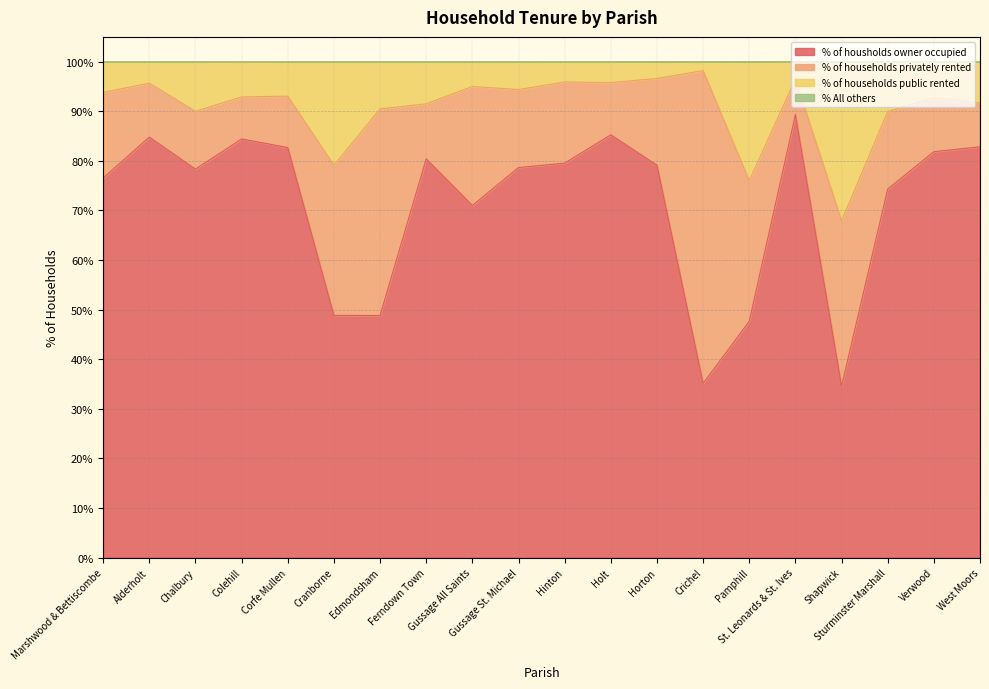

What is the lowest value of the % of housholds owner occupied series?

34.6